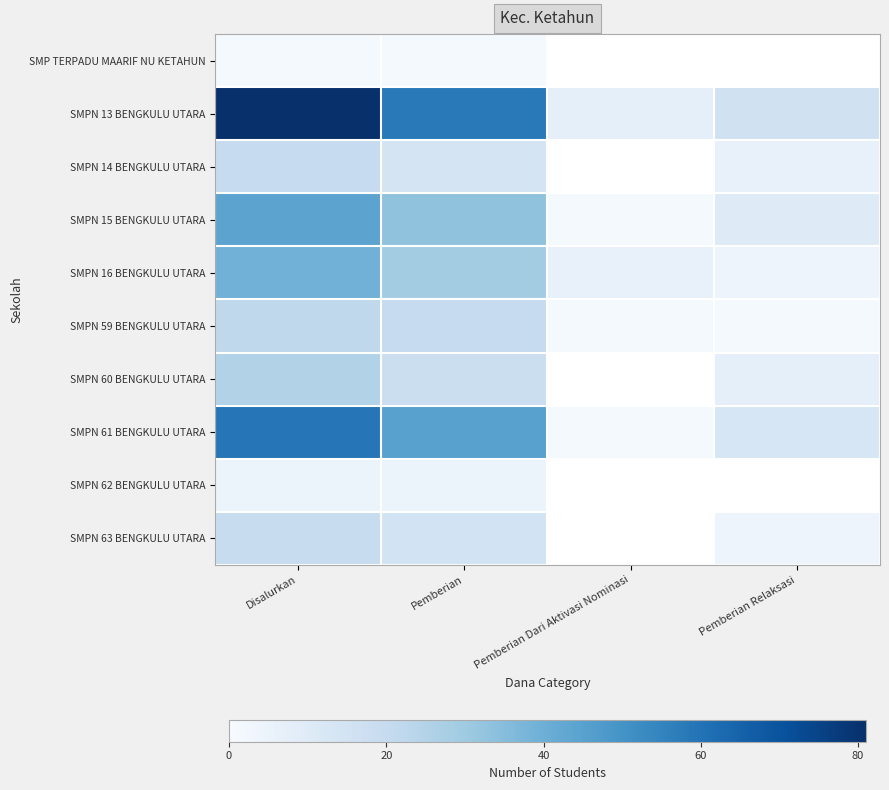

Rank the series at Pemberian from highest to lowest value.

SMPN 13 BENGKULU UTARA, SMPN 61 BENGKULU UTARA, SMPN 15 BENGKULU UTARA, SMPN 16 BENGKULU UTARA, SMPN 59 BENGKULU UTARA, SMPN 60 BENGKULU UTARA, SMPN 63 BENGKULU UTARA, SMPN 14 BENGKULU UTARA, SMPN 62 BENGKULU UTARA, SMP TERPADU MAARIF NU KETAHUN